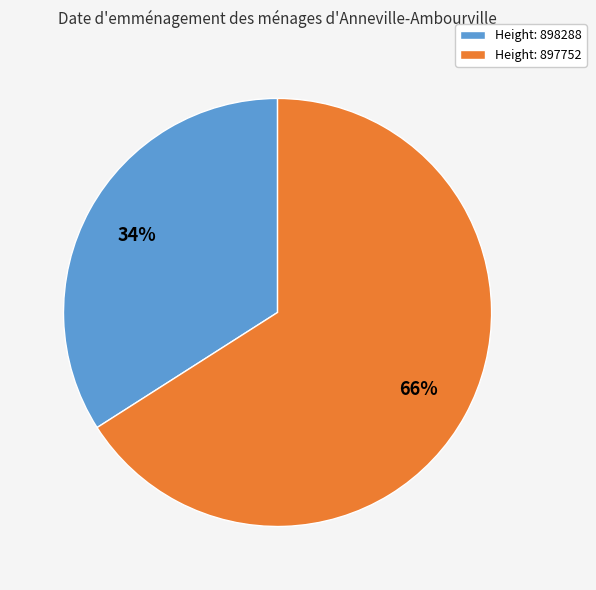

Which has a higher value, Height: 898288 or Height: 897752?

Height: 897752